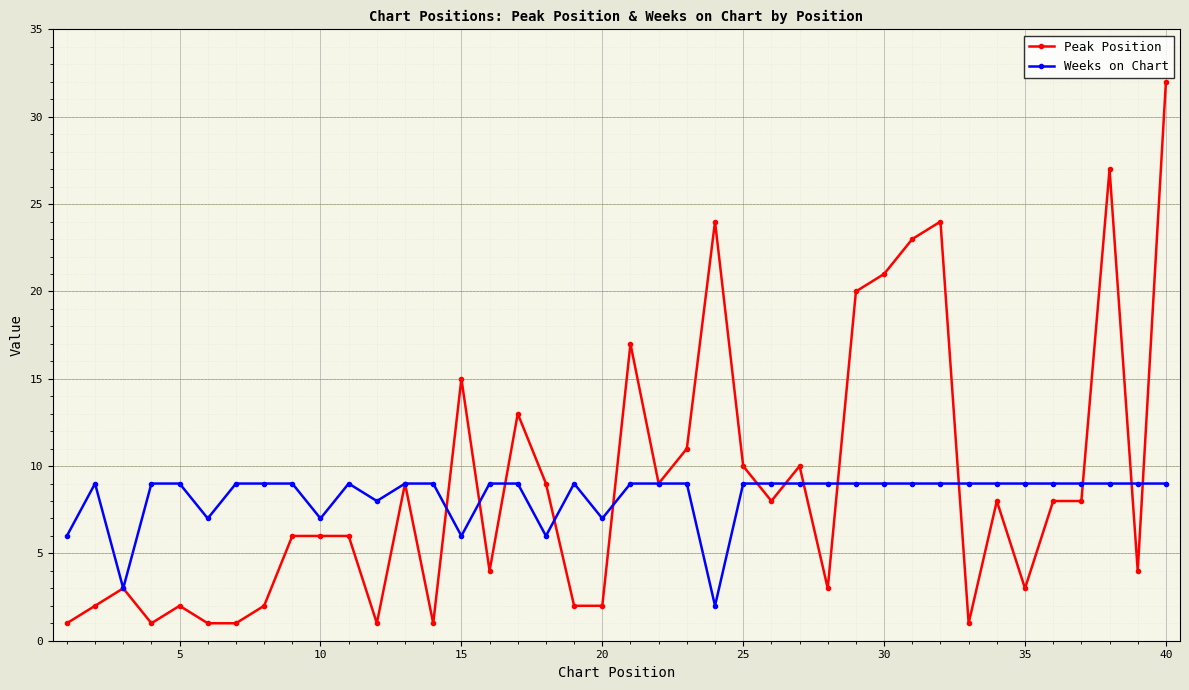

Count the number of categories in the chart.

40